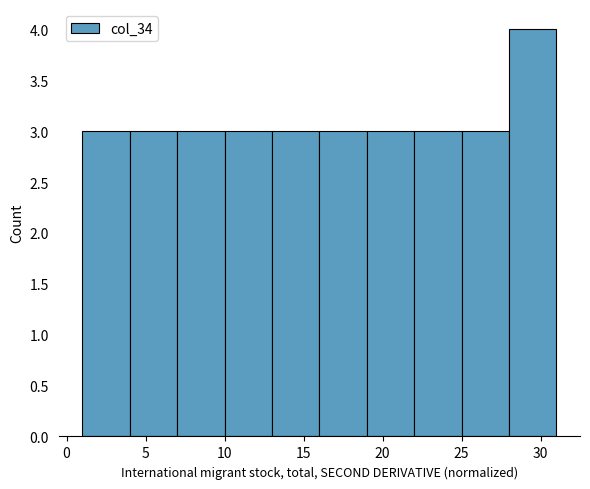

Reading left to right, transcribe this chart: for each bar, give the range it covers on the x-axis and its height. The values are not printed on the chart, so give them approximately, as read against the axis.

1 to 4: 3
4 to 7: 3
7 to 10: 3
10 to 13: 3
13 to 16: 3
16 to 19: 3
19 to 22: 3
22 to 25: 3
25 to 28: 3
28 to 31: 4